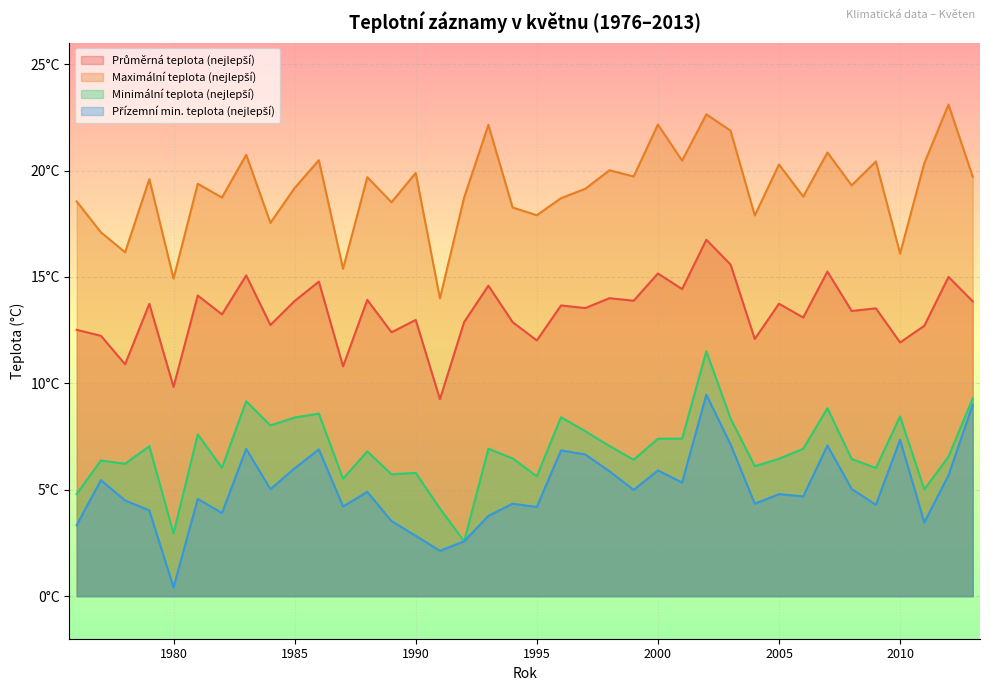

True or false: Přízemní min. teplota (nejlepší) has a value of 6.1 at 1987.

False